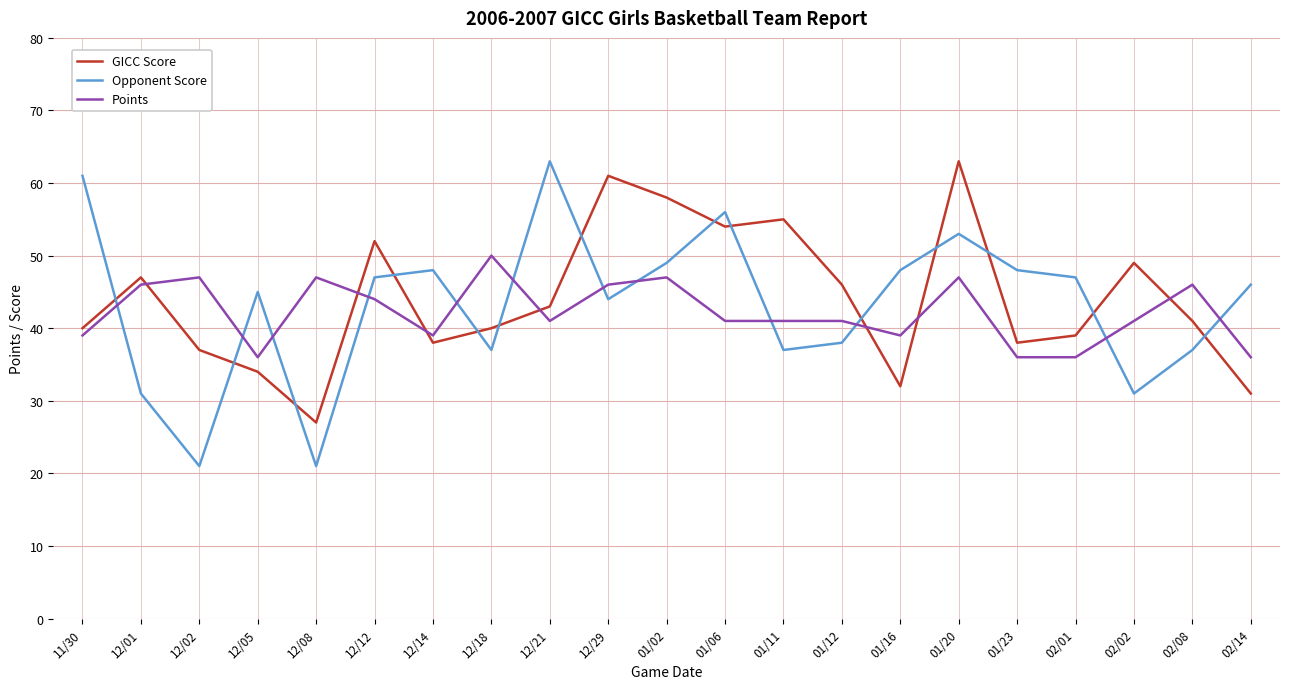

At which label is Points closest to 43?

12/12